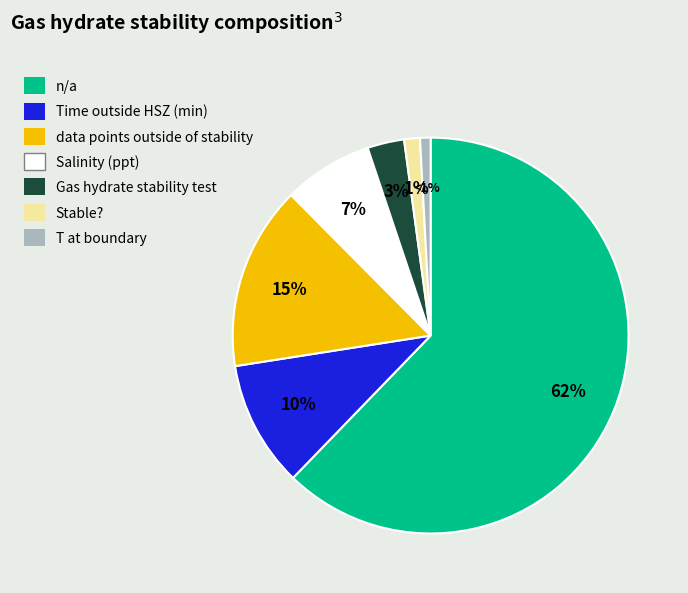

To the nearest percent, what is the difference between the Stable? and Time outside HSZ (min) slice percentages?

9%